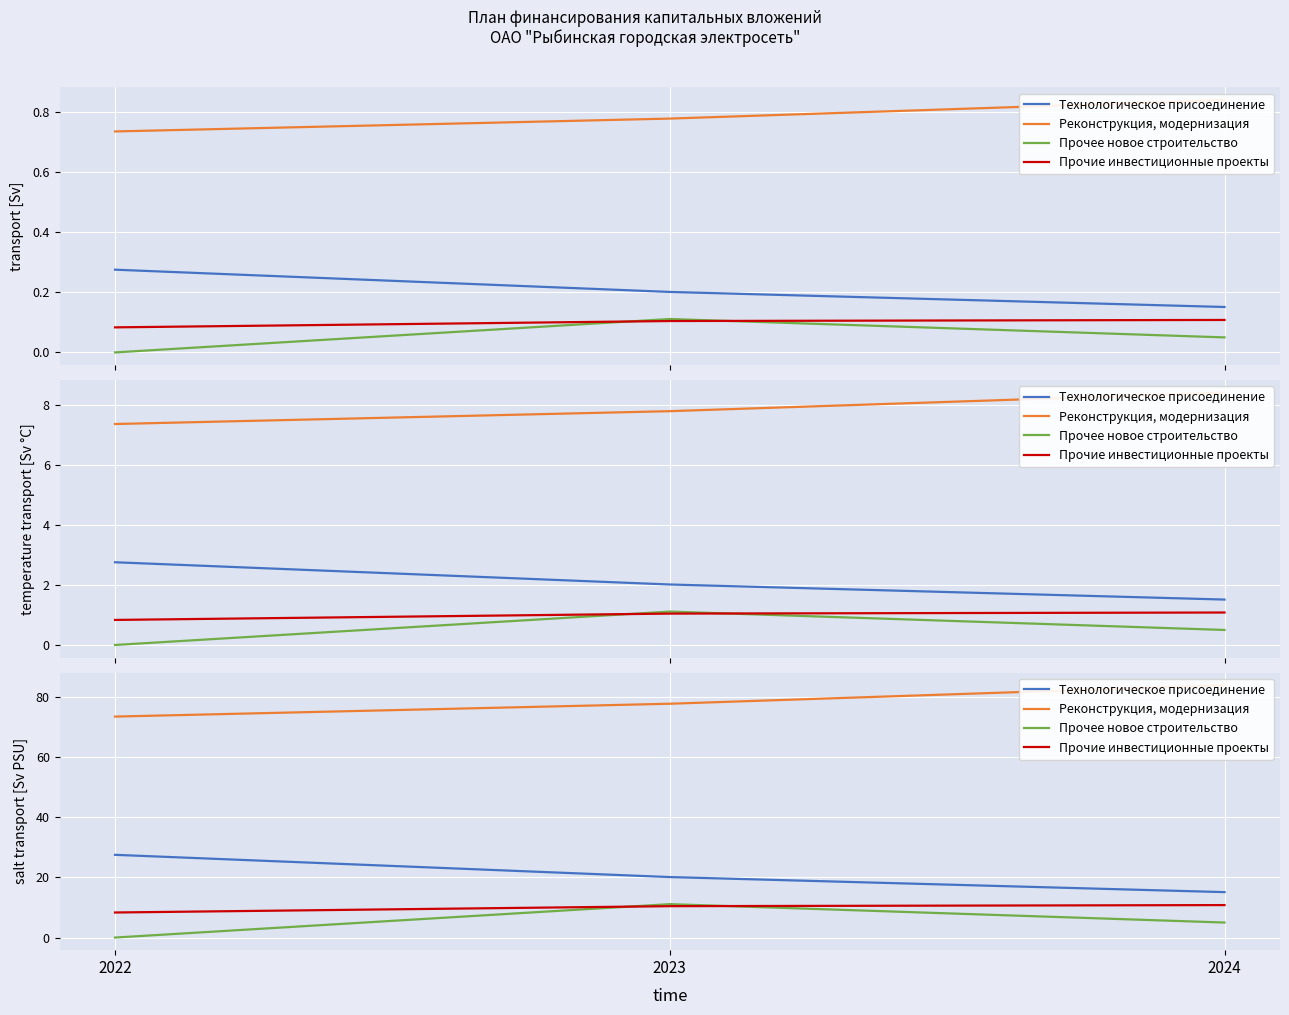

Reading left to right, list all the values displayed in this chart.

Технологическое присоединение: 2022=27.5	2023=20.1	2024=15.1
Реконструкция, модернизация: 2022=73.5	2023=77.8	2024=83.9
Прочее новое строительство: 2022=0.0	2023=11.1	2024=5.0
Прочие инвестиционные проекты: 2022=8.3	2023=10.4	2024=10.8